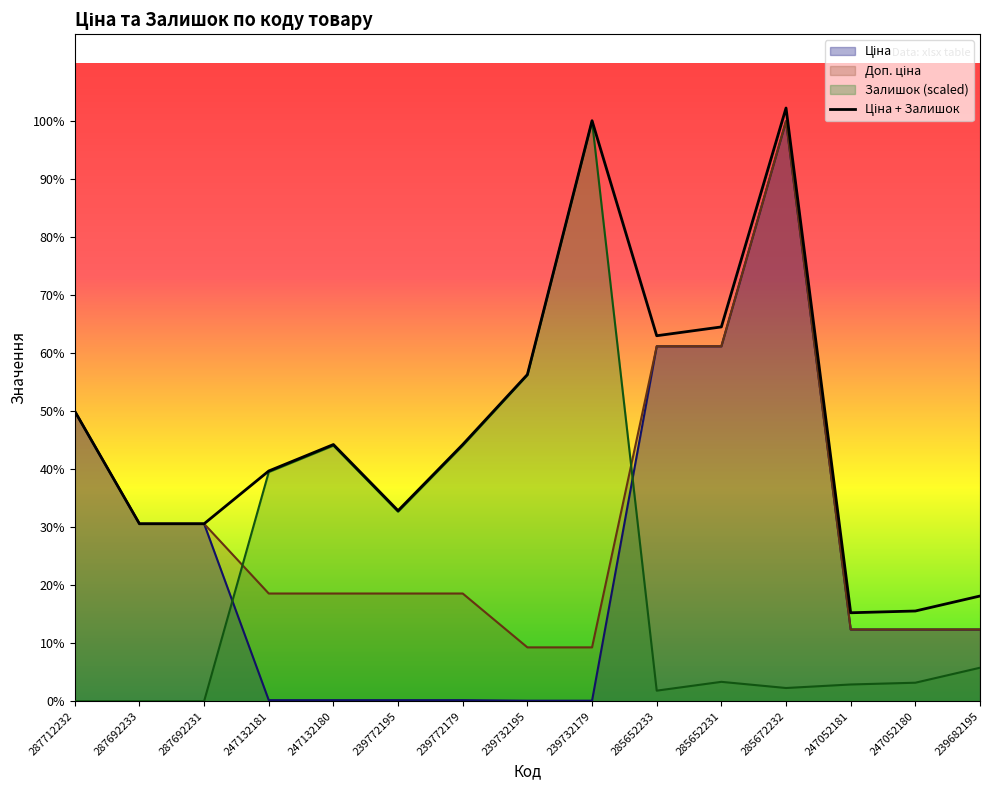

Reading right to left, list all the values displayed in this chart.

Ціна: 7545.9	7545.9	7545.9	61024.7	37343.0	37343.0	56.7	56.7	113.3	113.3	113.3	113.3	18671.5	18671.5	30512.3
Доп. ціна: 7545.9	7545.9	7545.9	61024.7	37343.0	37343.0	5667.0	5667.0	11334.0	11334.0	11334.0	11334.0	18671.5	18671.5	30512.3
Залишок: 3524.2	1947.6	1762.1	1391.1	2040.3	1112.9	61024.7	34314.8	26895.4	19939.7	26895.4	24113.1	0.0	0.0	0.0